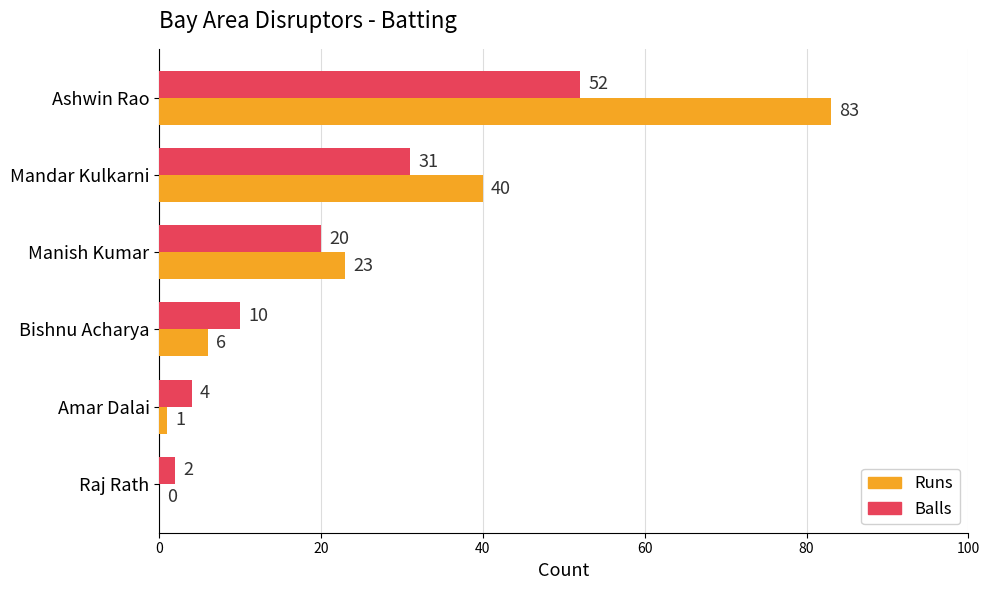

What is the sum of the Runs values at Raj Rath and Manish Kumar?

23